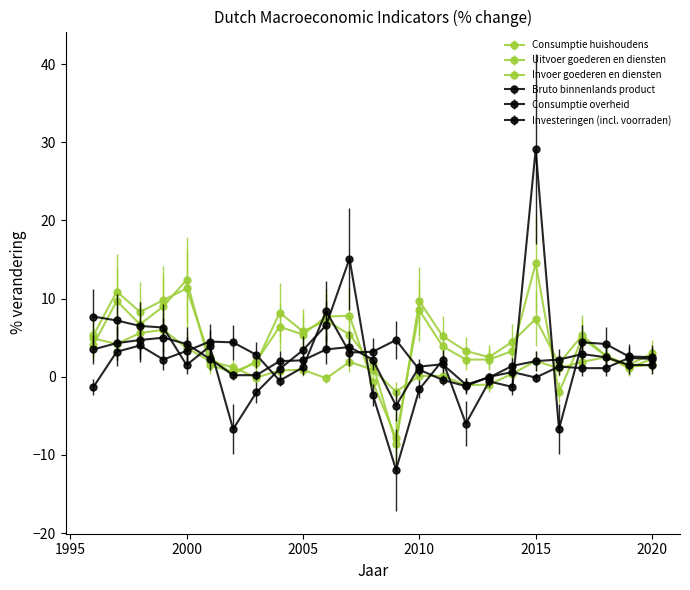

What is the difference between the maximum and second lowest values in the Invoer goederen en diensten series?

16.5